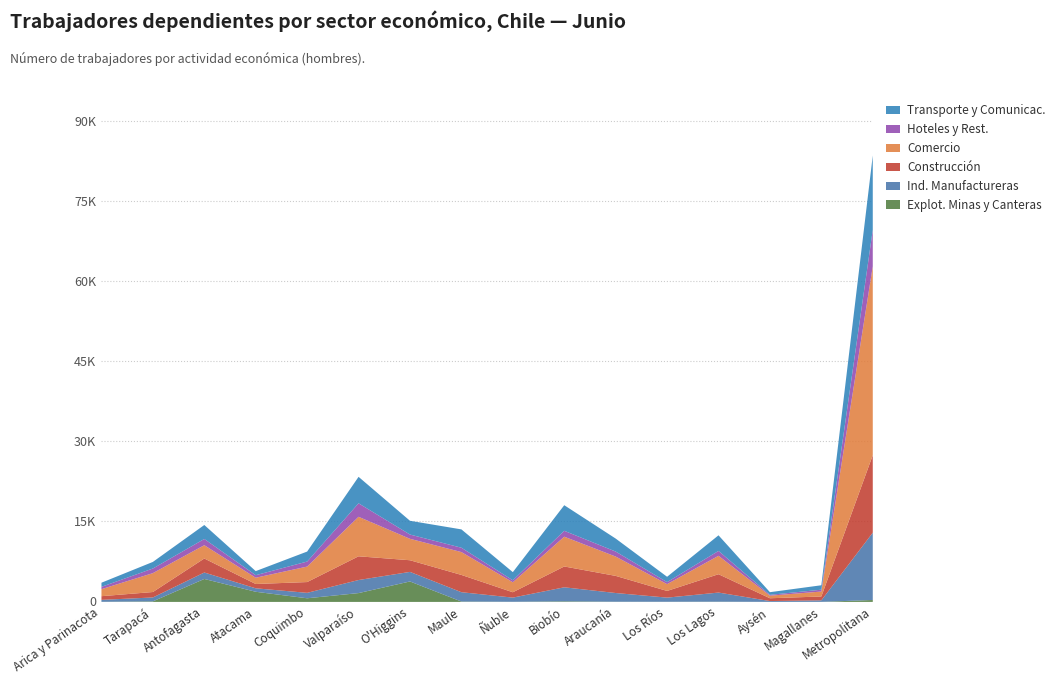

What is the label of the 12th point from the right?

Coquimbo